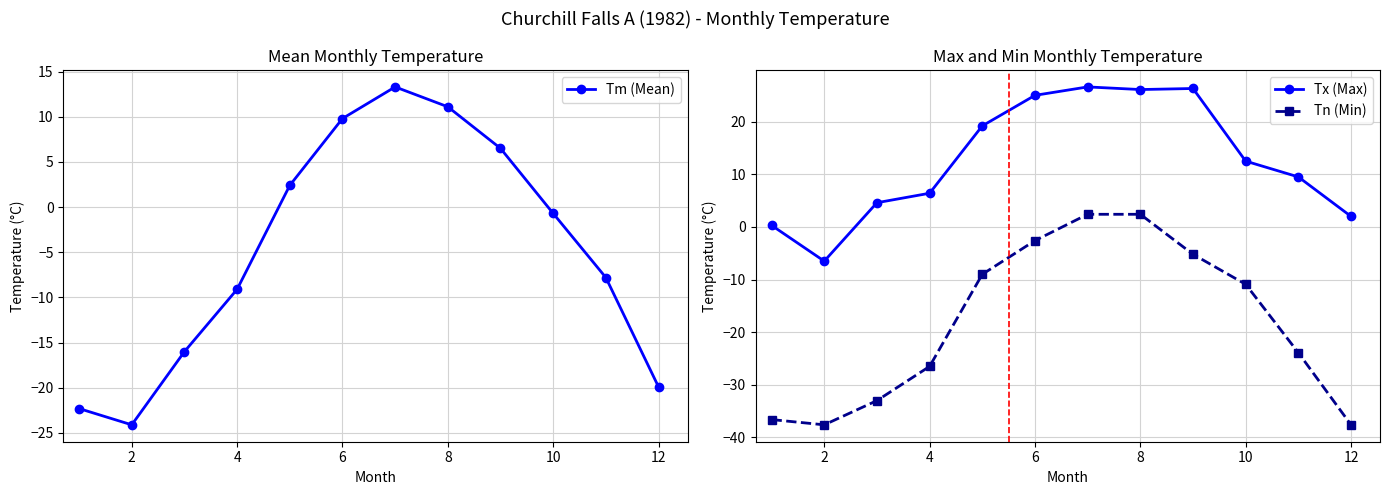

The Tx (Max) series shows 25.0 at 6. True or false?

True